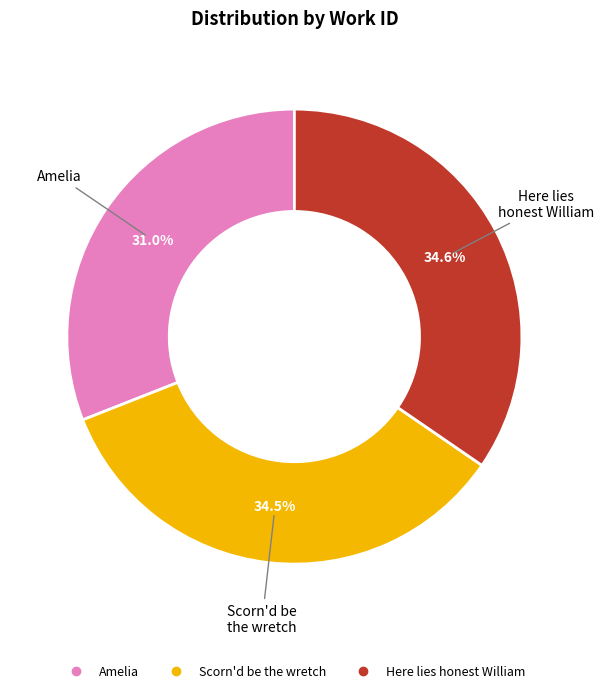

Is there any slice that represents more than half of the pie?

No